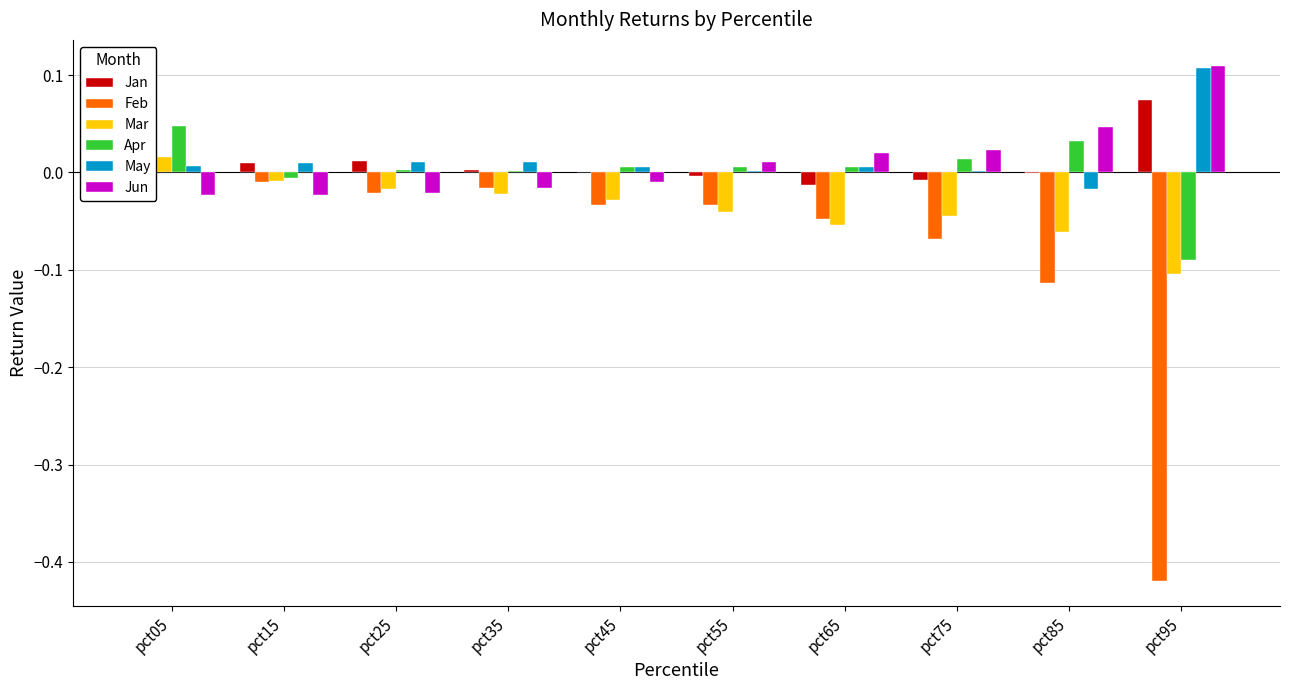

List the series in order of their peak value, highest first.

Jun, May, Jan, Apr, Feb, Mar